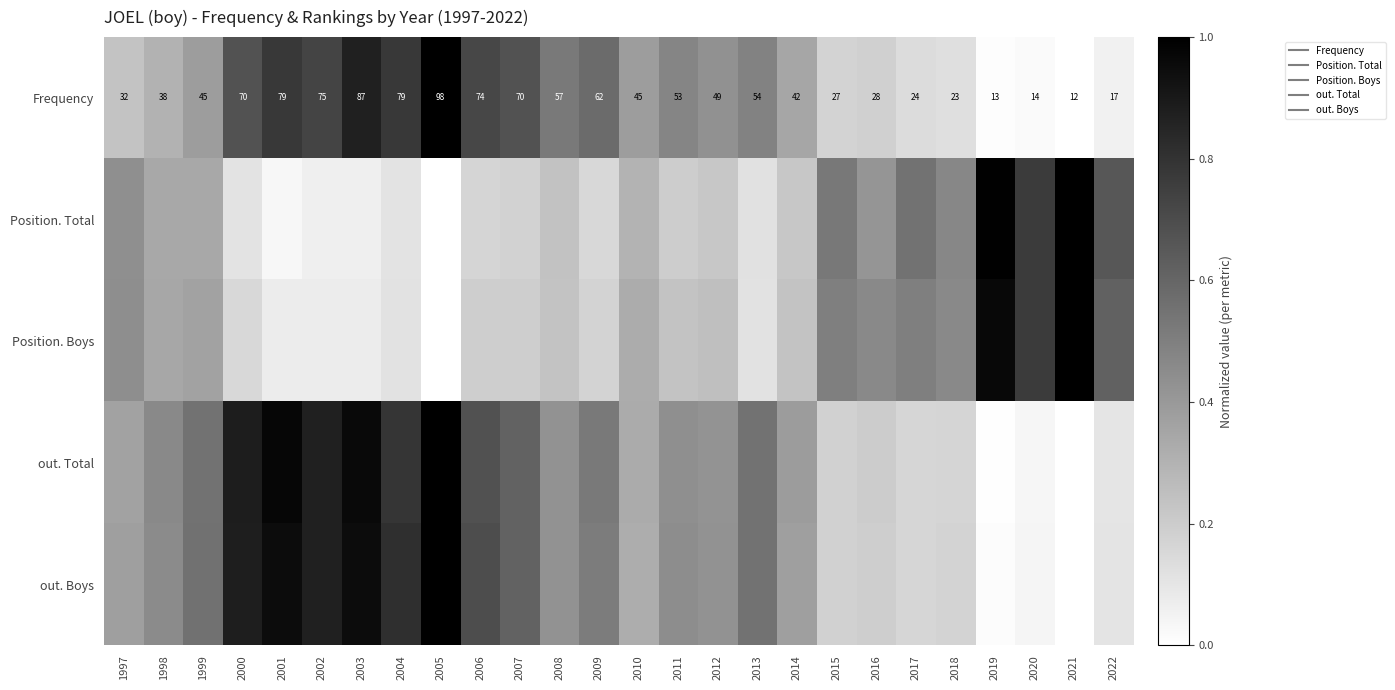

How many values in Position. Total are above zero?

25